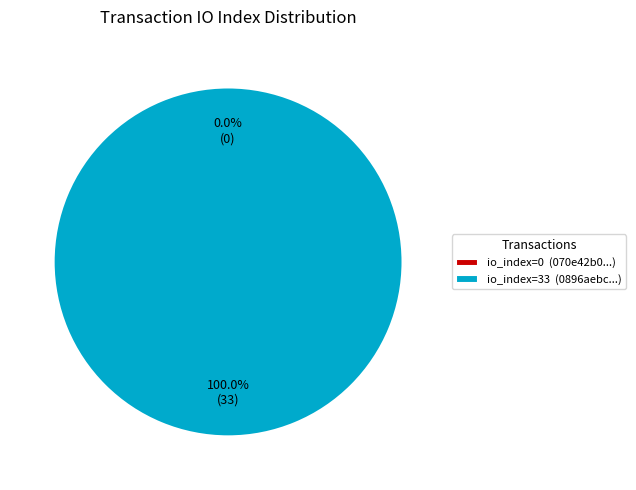

Which category has the smallest portion of the pie?

tx_hash_0 (io_index=0)